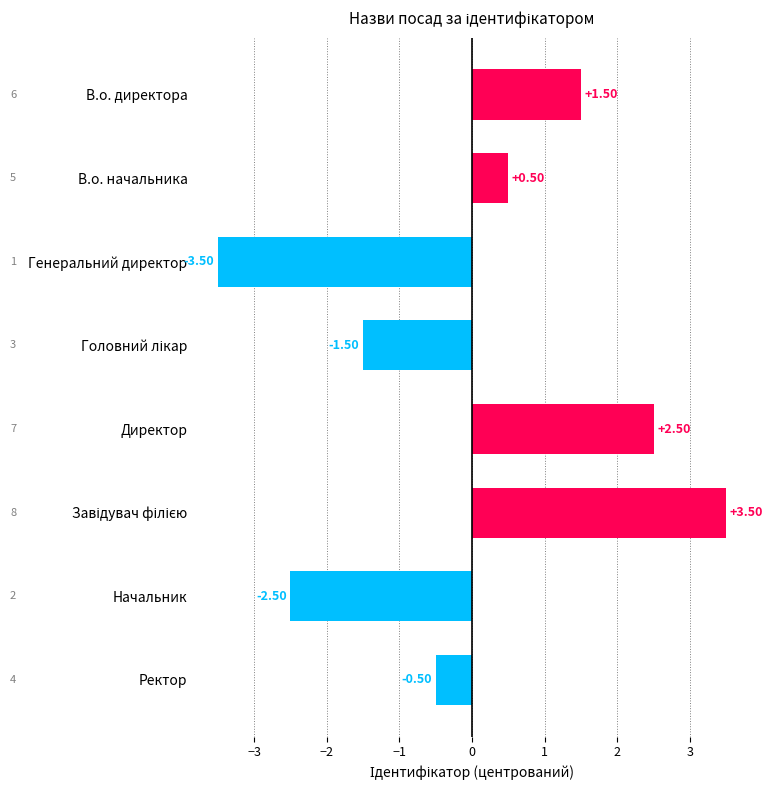

Which label corresponds to the smallest value in the chart?

Генеральний директор